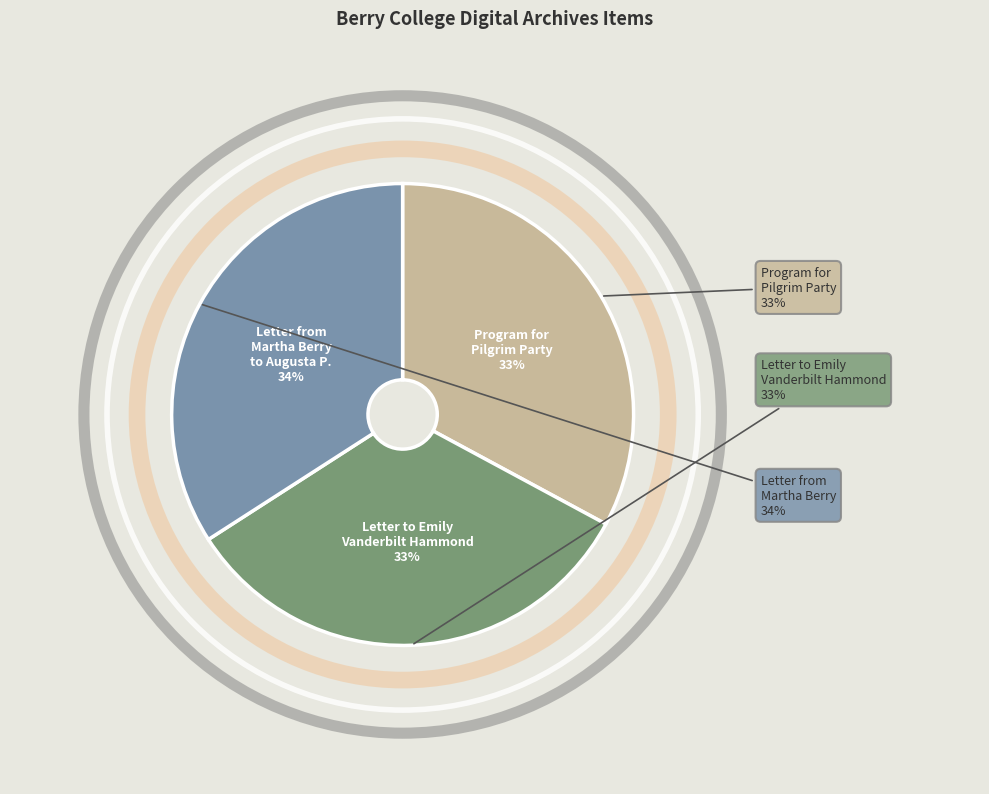

To the nearest percent, what is the difference between the largest and smallest slice percentages?

1%